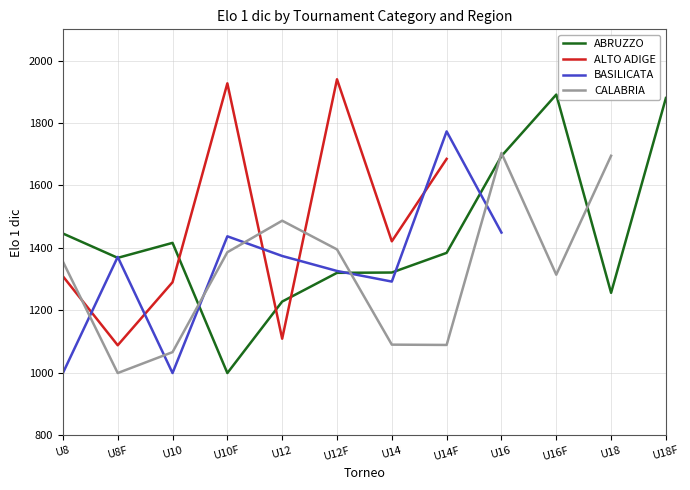

Which label corresponds to the smallest value in the chart?

U10F